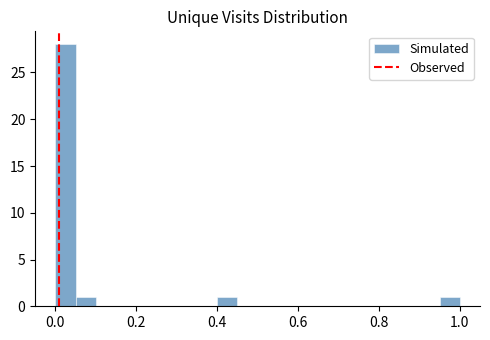

Read against the x-axis, roughly where is the centre of the tallest bar?

0.02